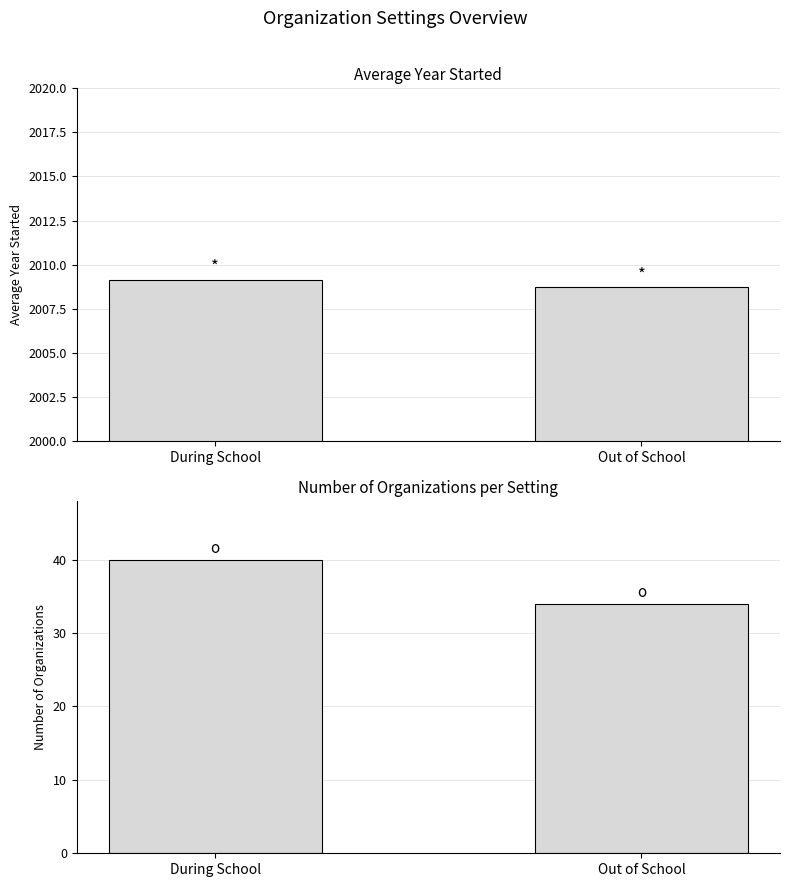

What are all the series names shown in the legend?

Average Year Started, Number of Organizations